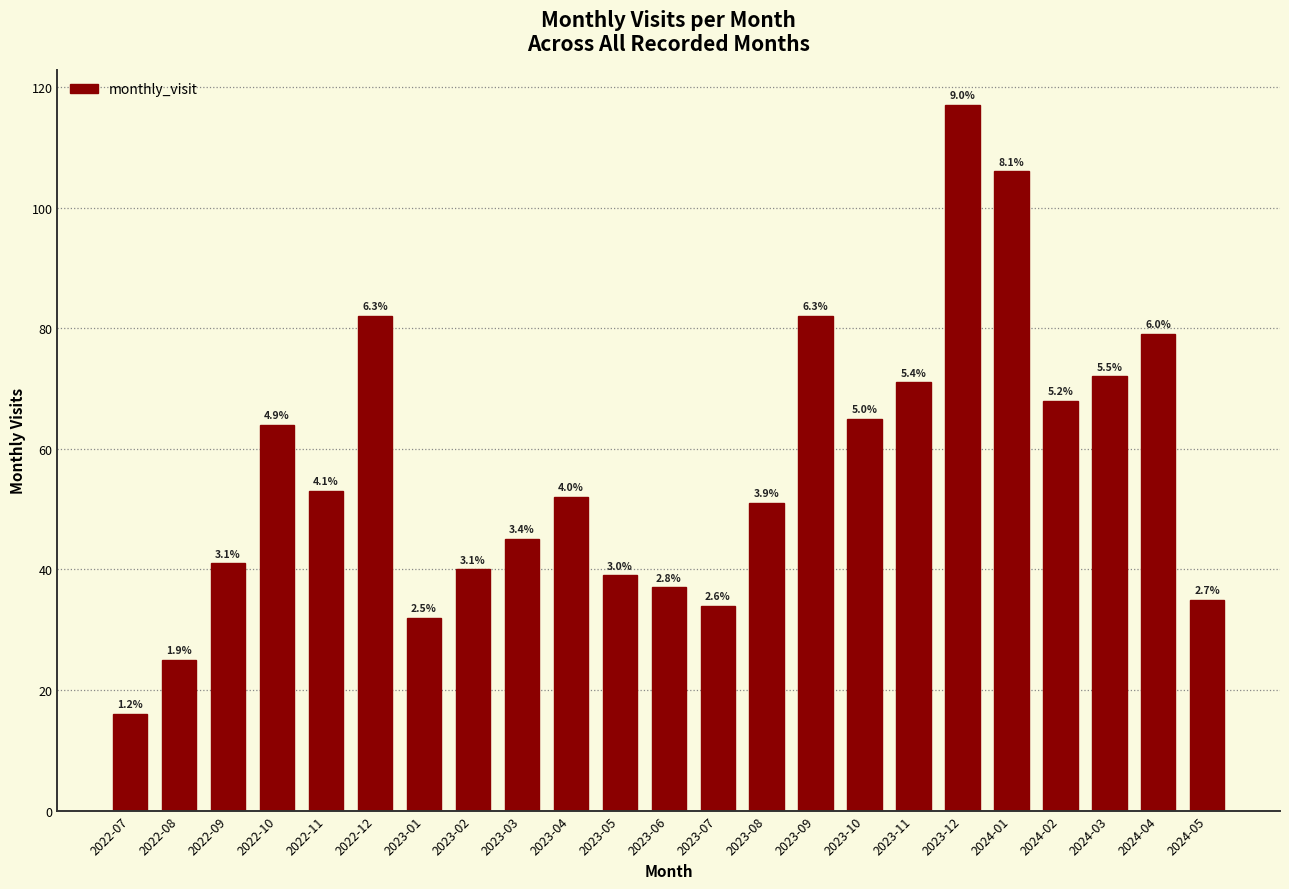

Are the bars horizontal?

No